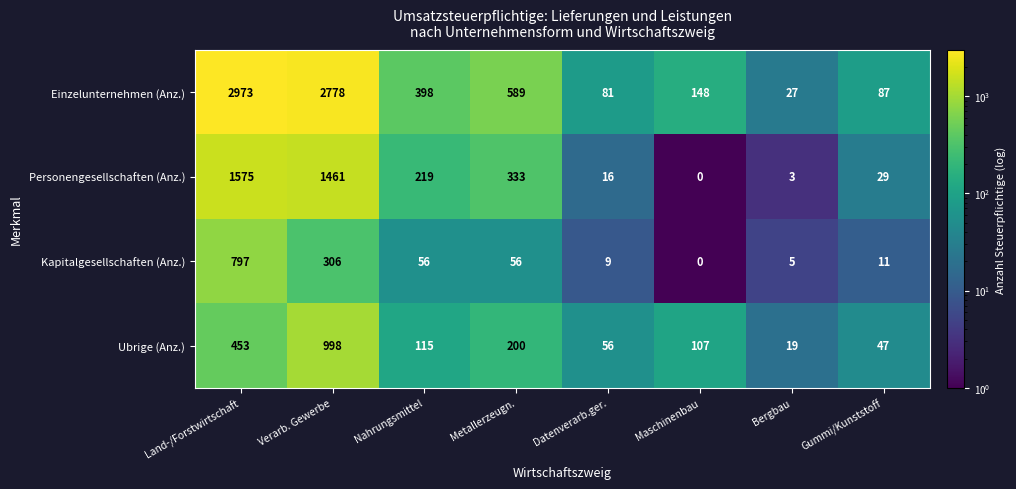

True or false: Einzelunternehmen (Anz.) has a value of 46 at Datenverarb.ger..

False